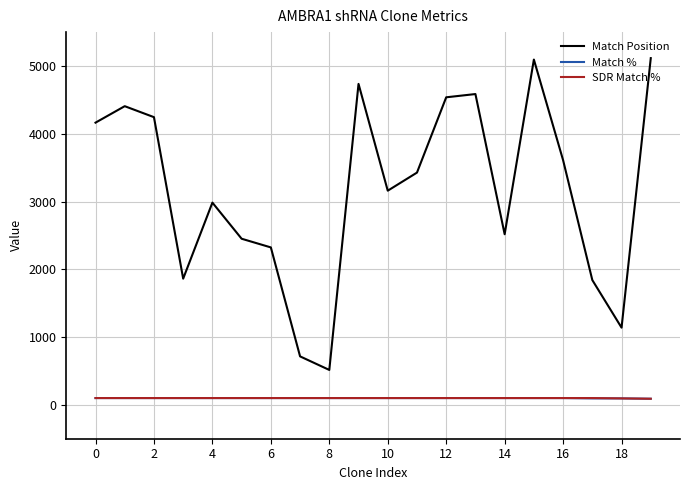

What is the maximum value for Match %?

100